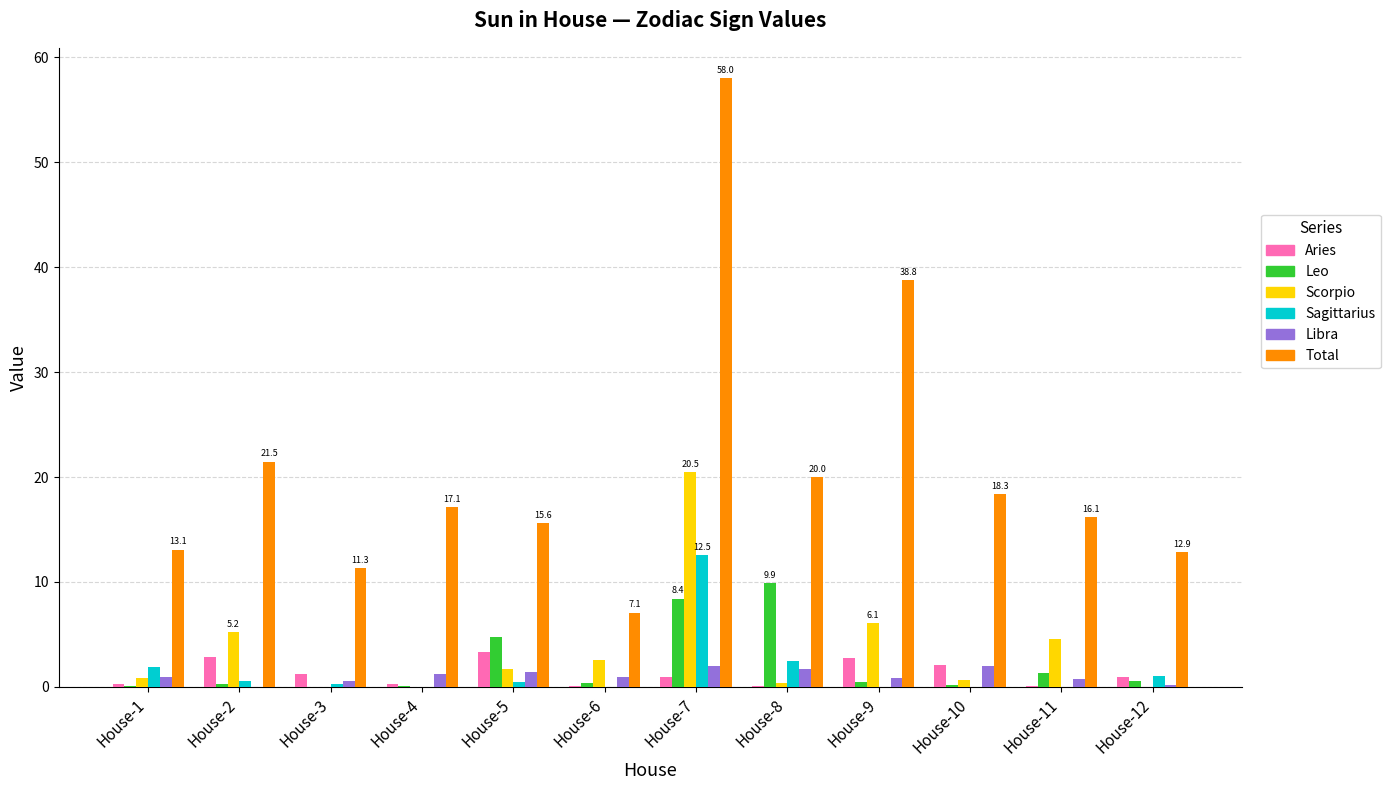

What is the sum of the Libra values at House-4 and House-10?

3.2